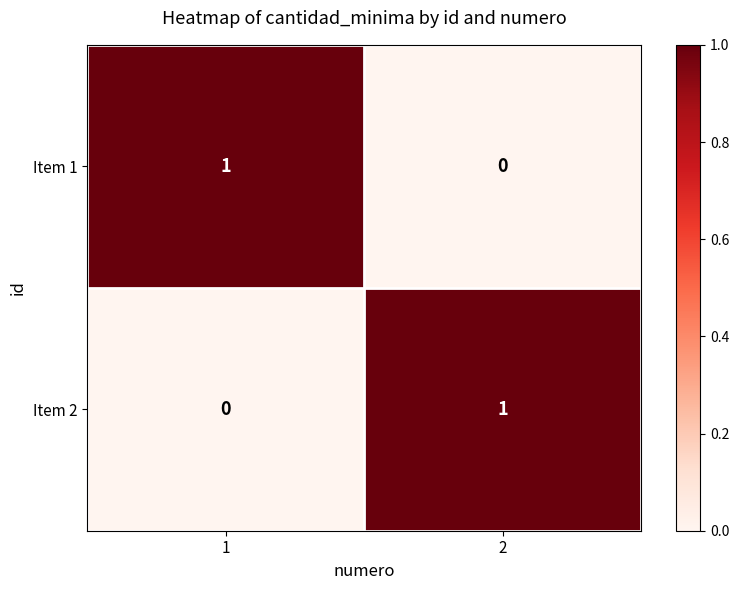

True or false: Item 1 has a value of 0 at 2.

True